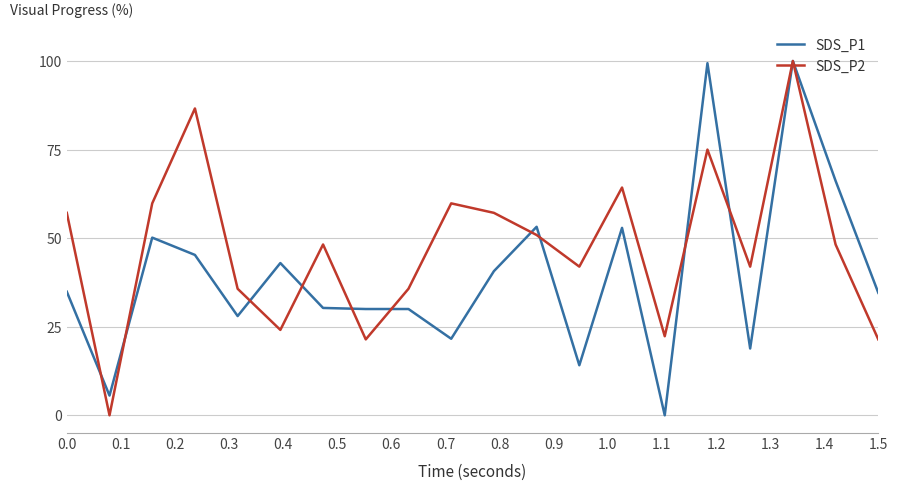

Which series has the largest total across all categories?

SDS_P2